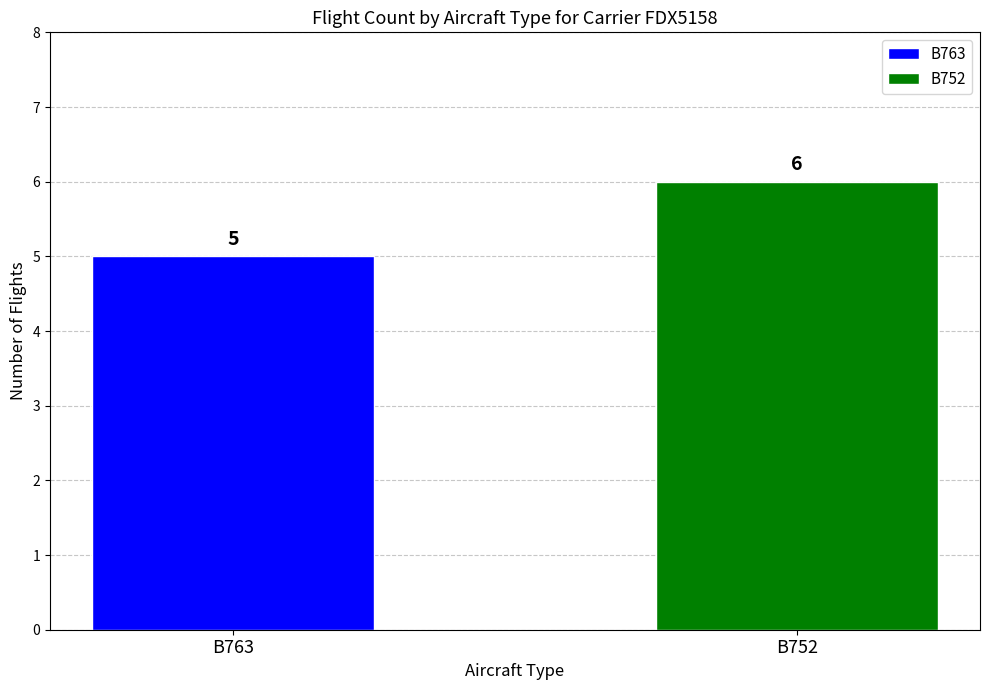

What is the greatest value displayed?

6